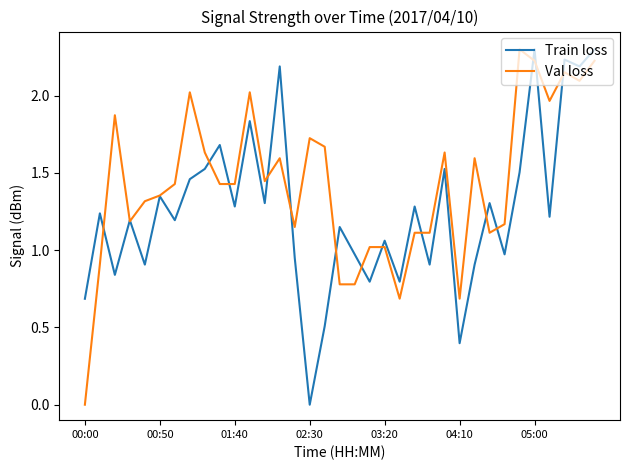

List the series in order of their overall mean, highest first.

Val loss, Train loss